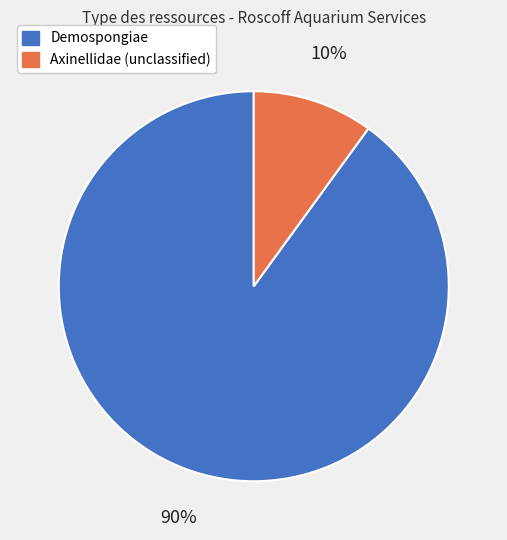

Is the sum of Axinellidae (unclassified) and Demospongiae greater than half?

Yes